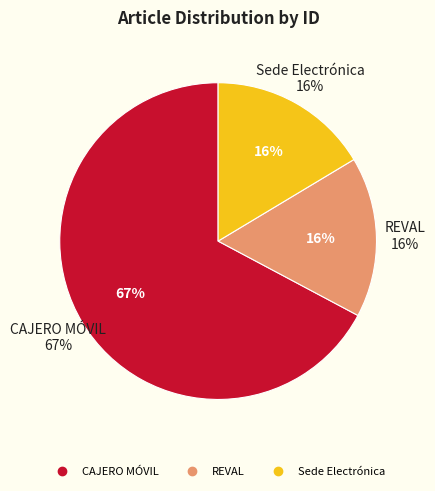

Rank the categories by value from lowest to highest.

Sede Electrónica, REVAL, CAJERO MÓVIL